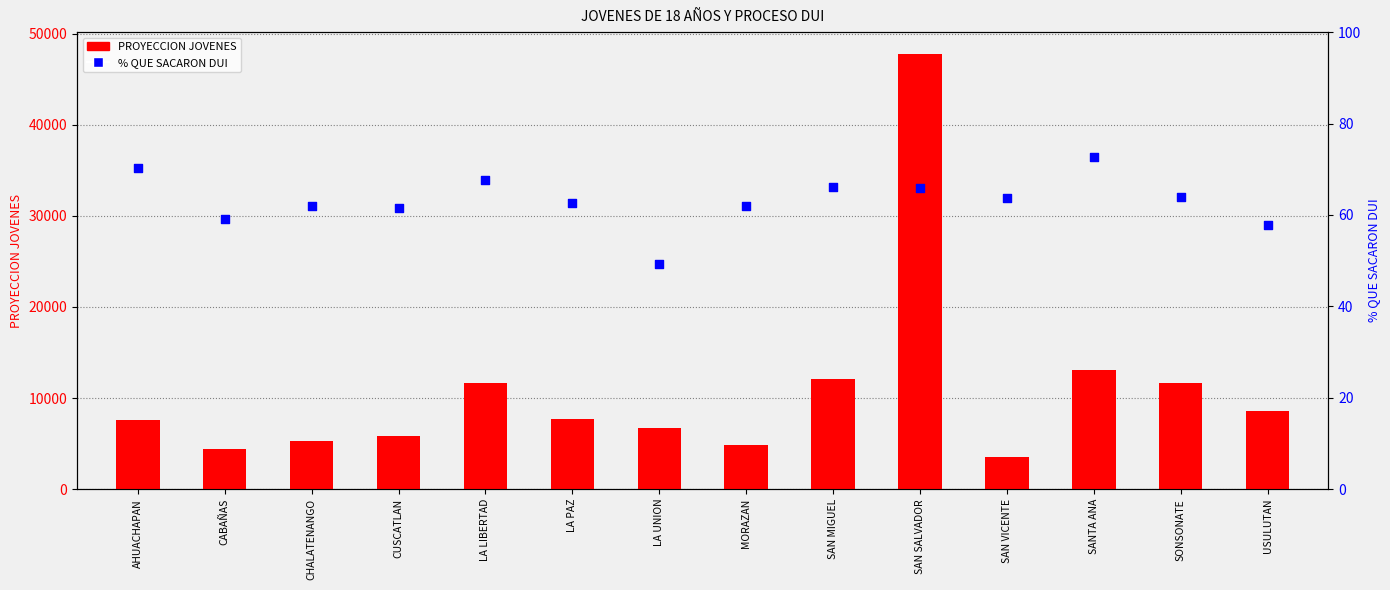

At which category is the sum across all series the highest?

SAN SALVADOR